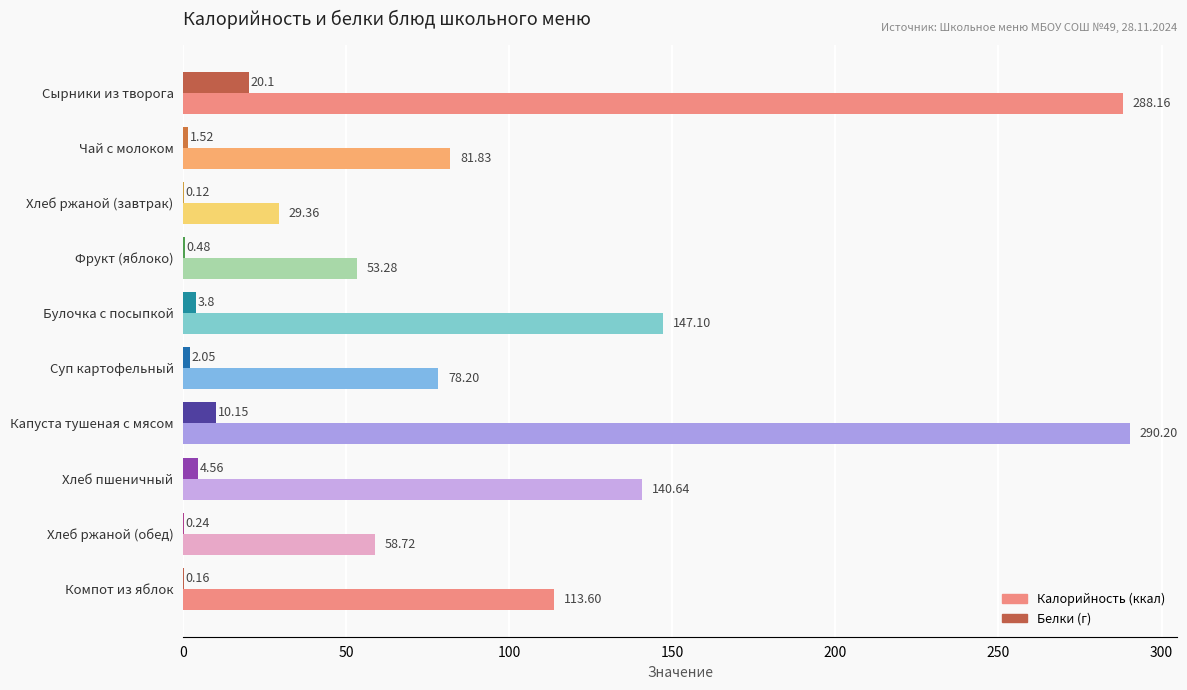

How many categories are shown in the chart?

10